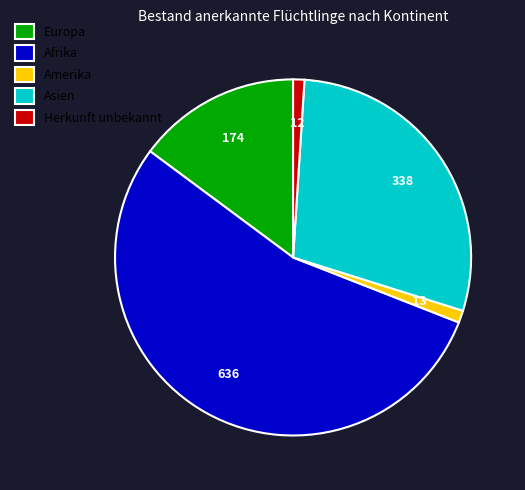

The Amerika slice represents 1% of the pie. True or false?

True